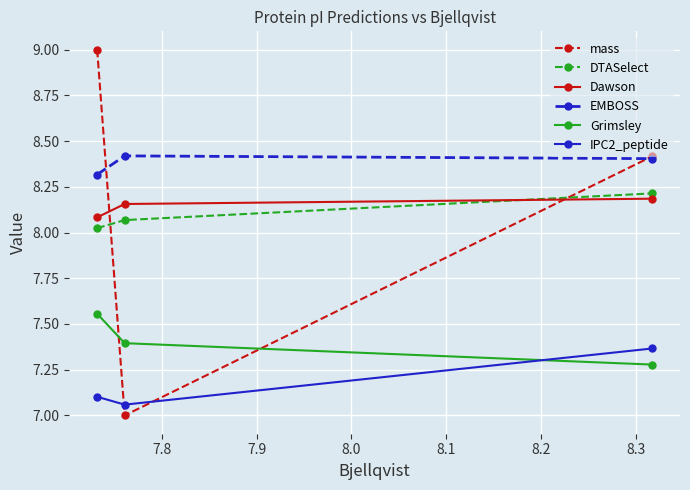

How many IPC2_peptide values are between 7 and 8?

3